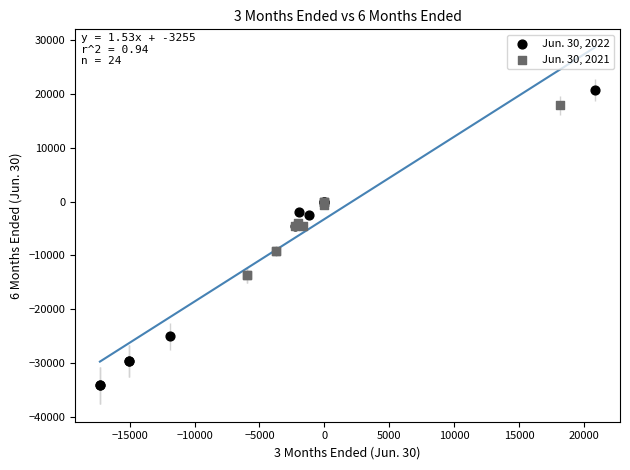

Which series reaches the minimum Y coordinate?

Jun. 30, 2022